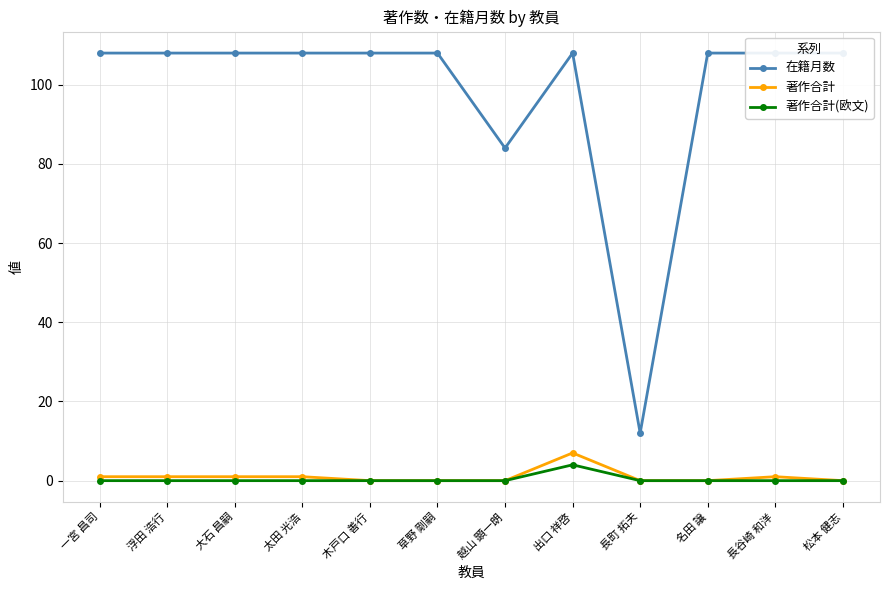

Is this an area chart (filled region under the line)?

No